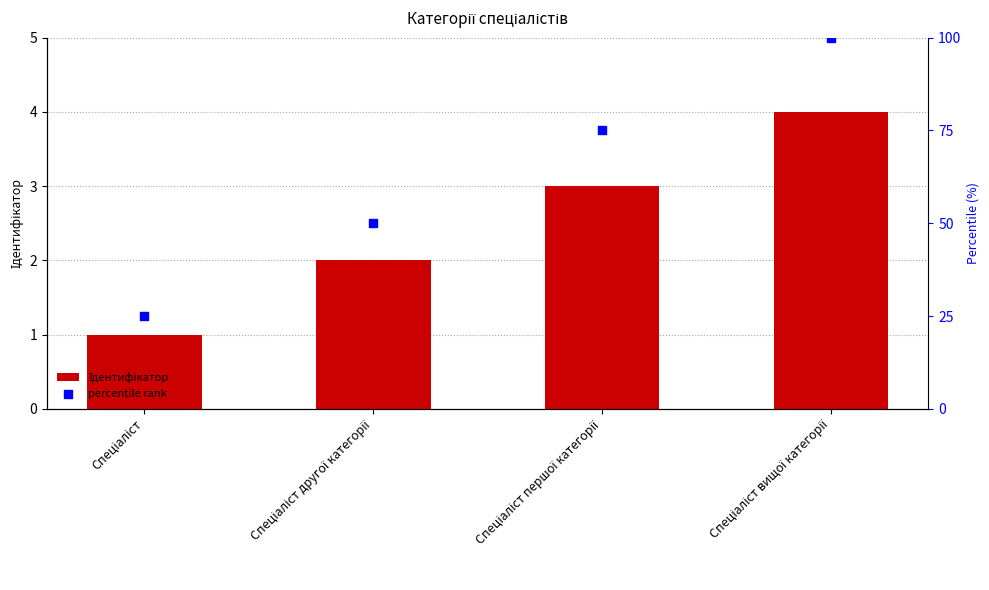

Which series has the largest Y range (max minus min)?

percentile rank